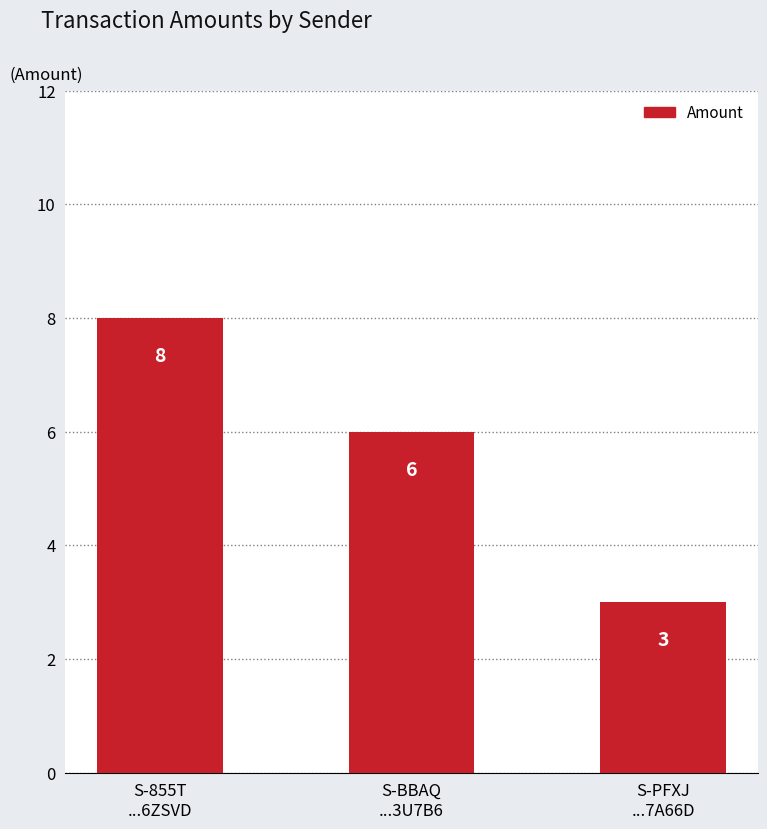

Rank the categories by value from highest to lowest.

S-855T
...6ZSVD, S-BBAQ
...3U7B6, S-PFXJ
...7A66D